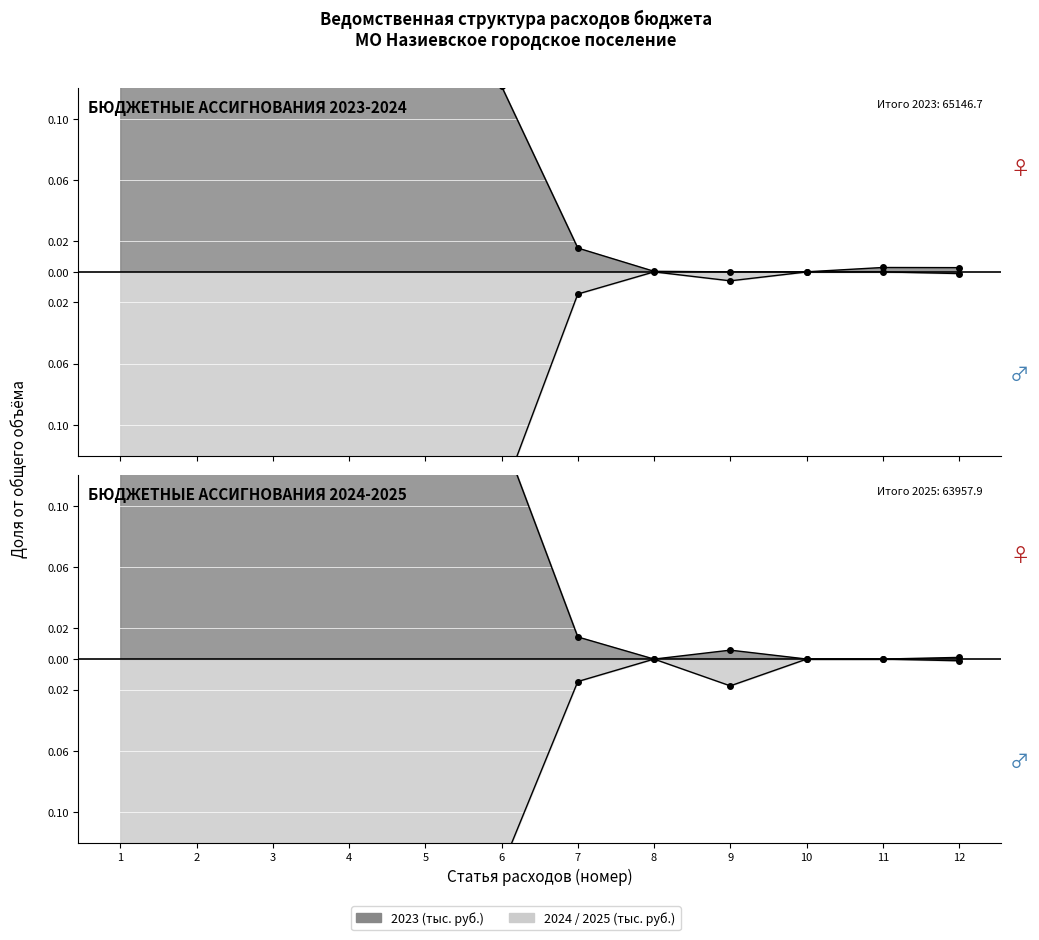

What is the average value of the 2025 (тыс. руб.) series?

-0.1